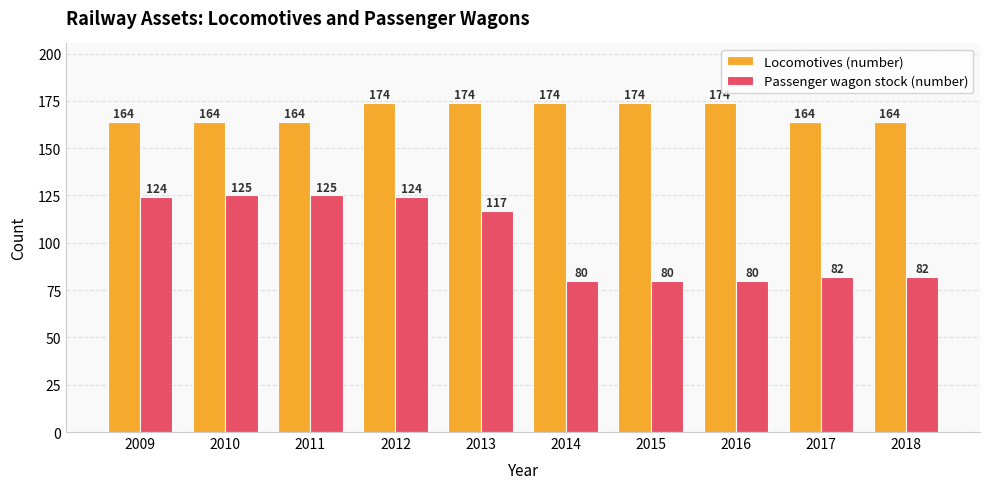

What is the value of the Locomotives (number) bar at the 2nd from the left?

164